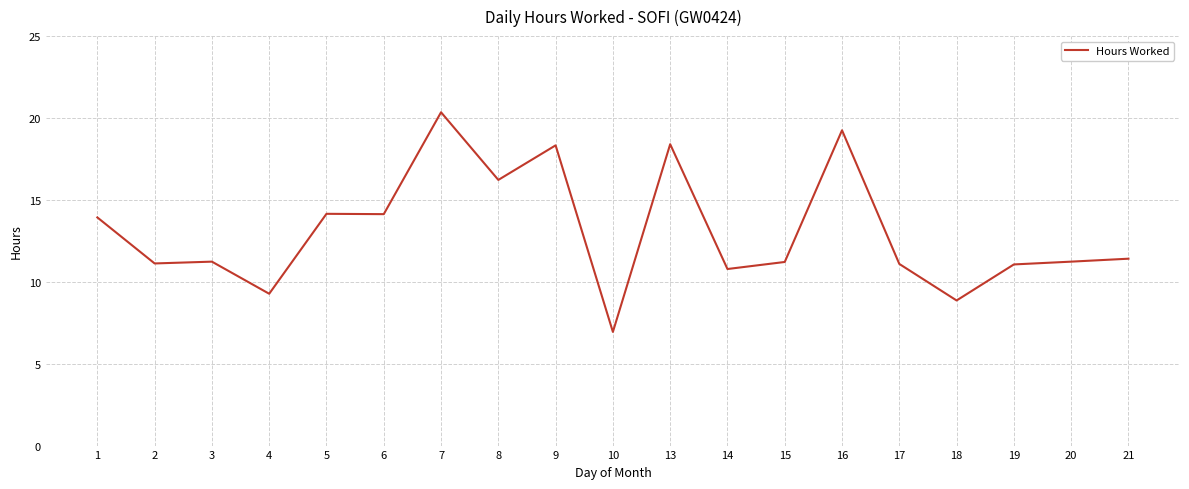

Which category has the highest value across all series?

7